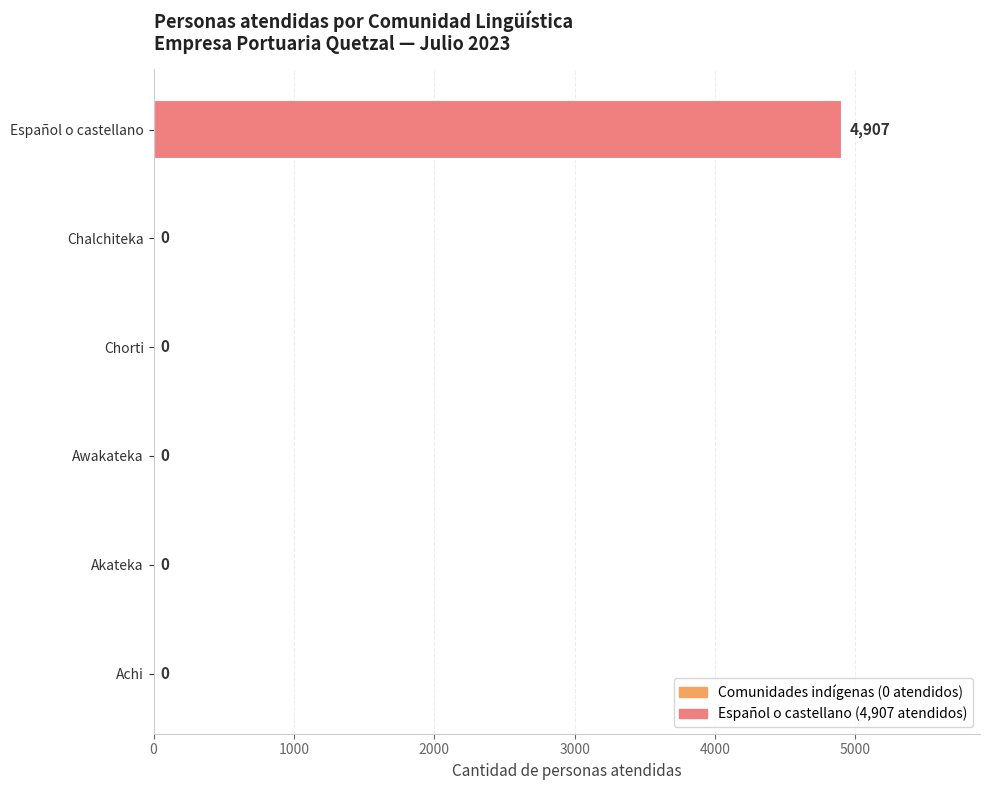

What is the average value?

818